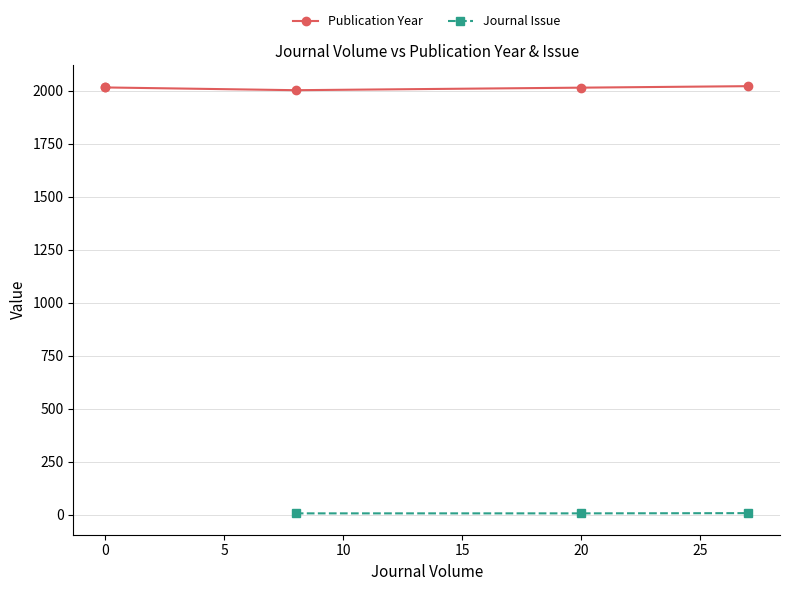

True or false: Publication Year and Journal Issue intersect in this chart.

False